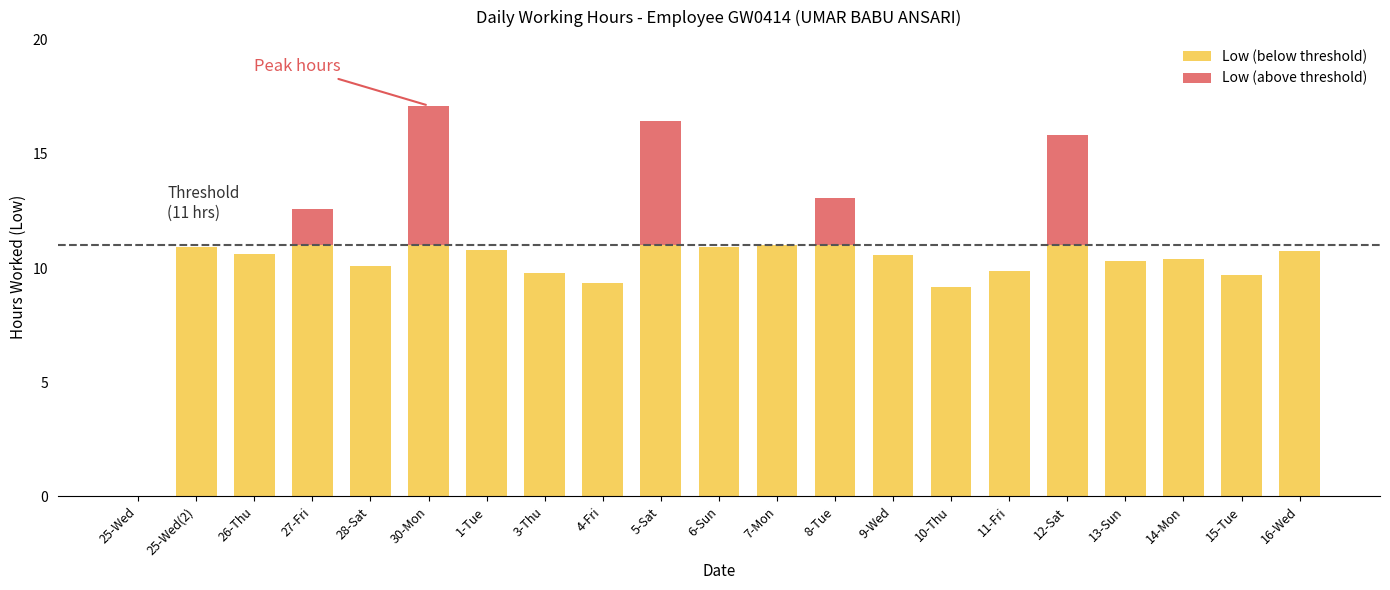

What are all the series names shown in the legend?

Low (below threshold), Low (above threshold)